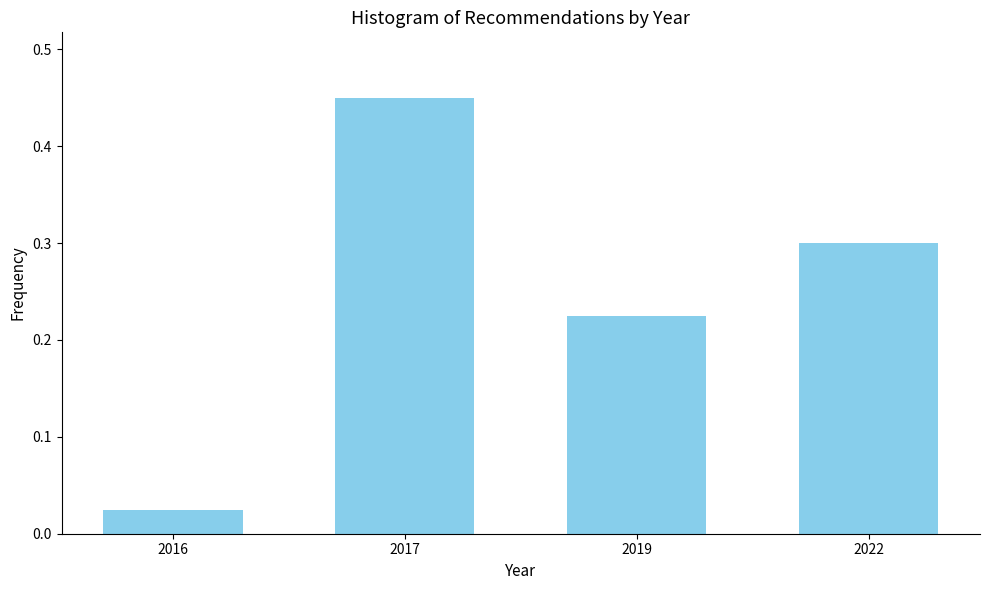

What is the sum of all values?

1.0